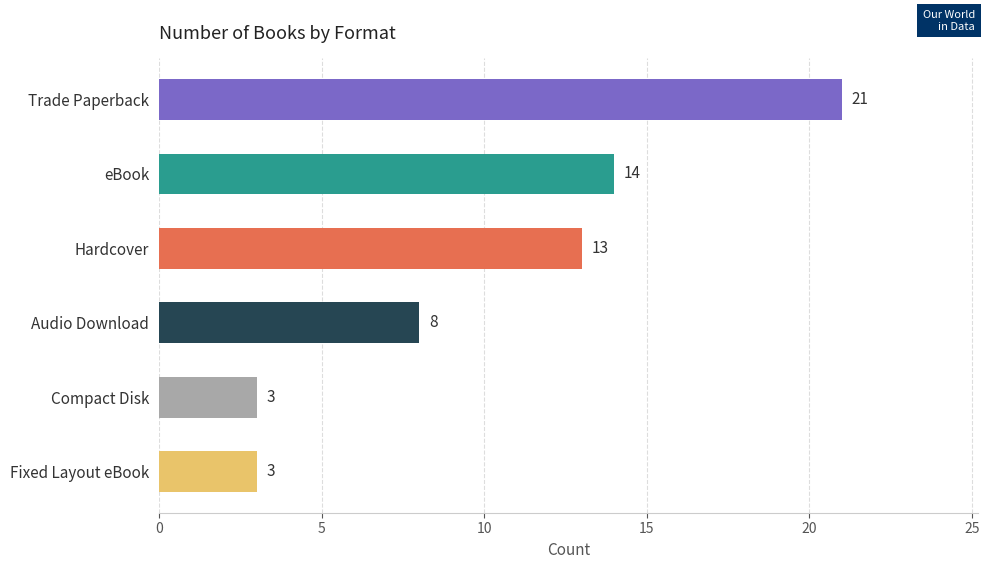

True or false: the data shows 3 at Fixed Layout eBook.

True